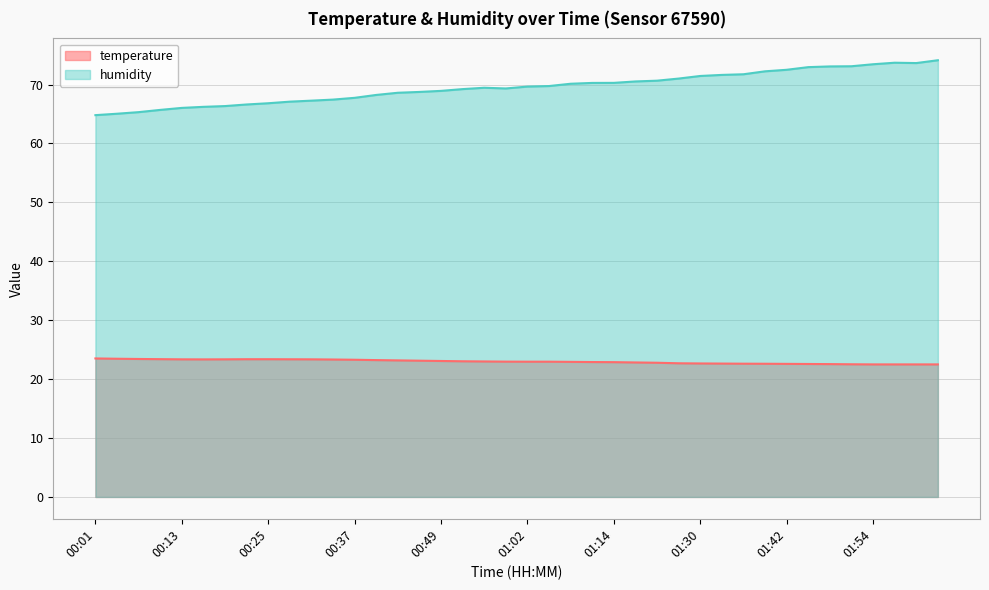

What is the difference between the maximum and minimum values in the temperature series?

1.0